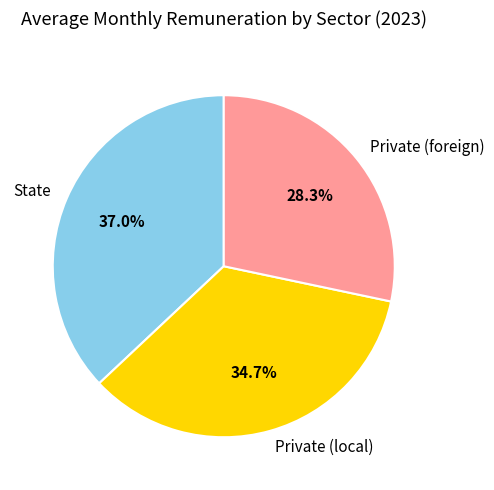

Does Private (foreign) represent more than half of the total?

No